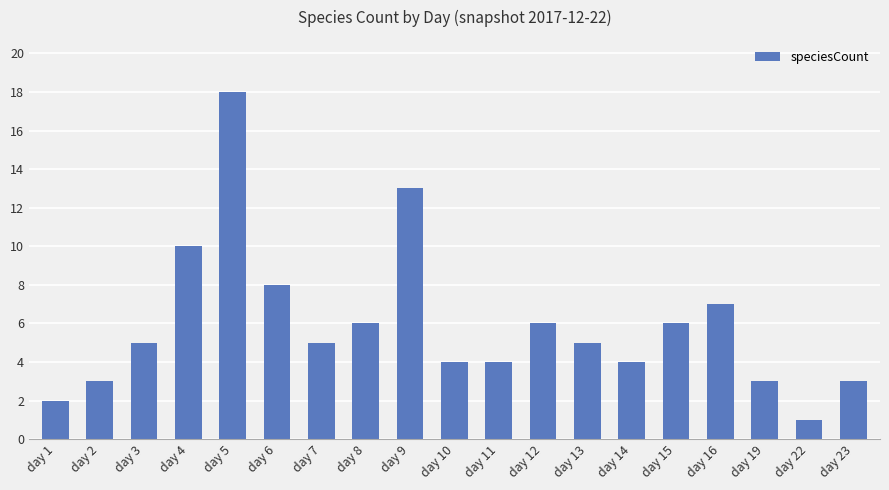

Count the number of categories in the chart.

19